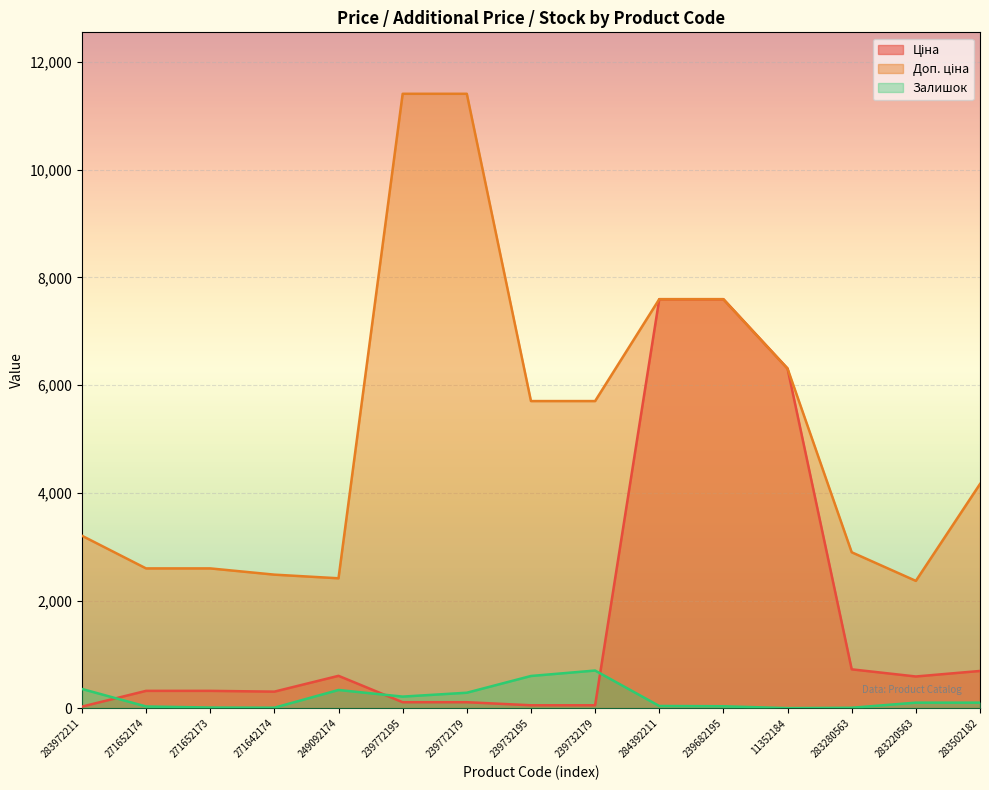

What is the total value across all series at 271642174?

2804.7